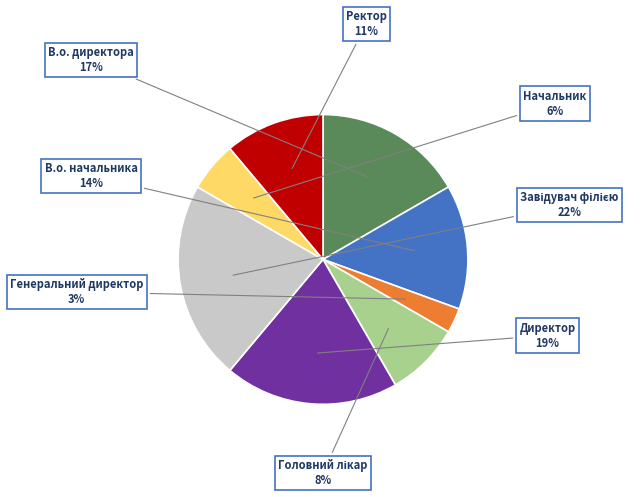

Is there a majority slice in this chart?

No